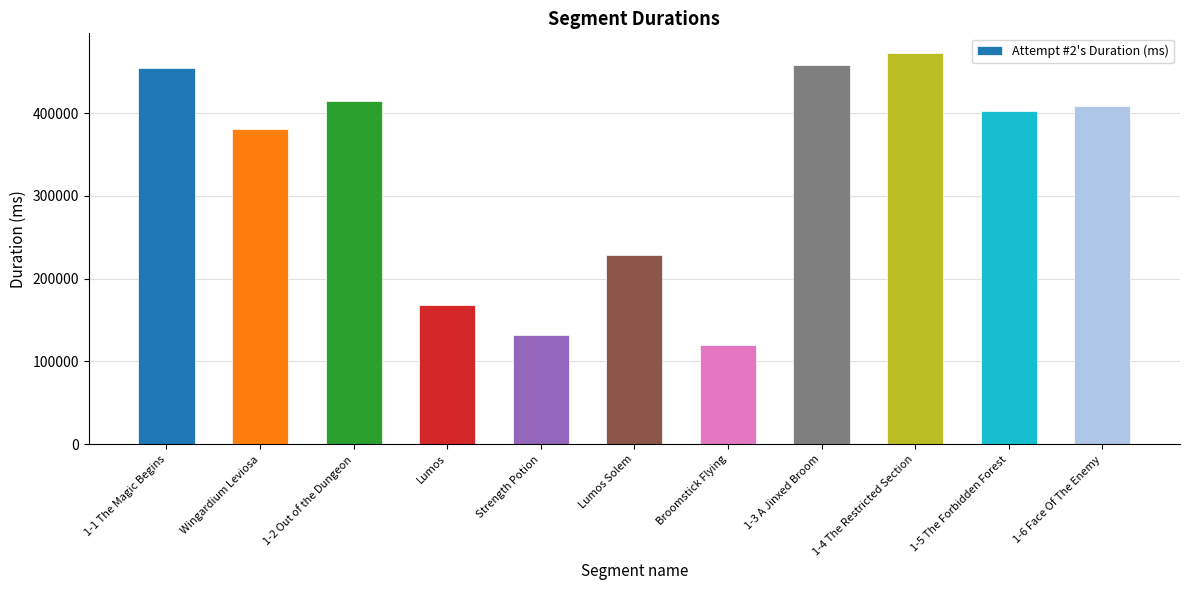

Reading right to left, transcribe all the data shown in this chart.

408481	402692	472603	458185	119642	228335	131872	168155	414433	380936	454666